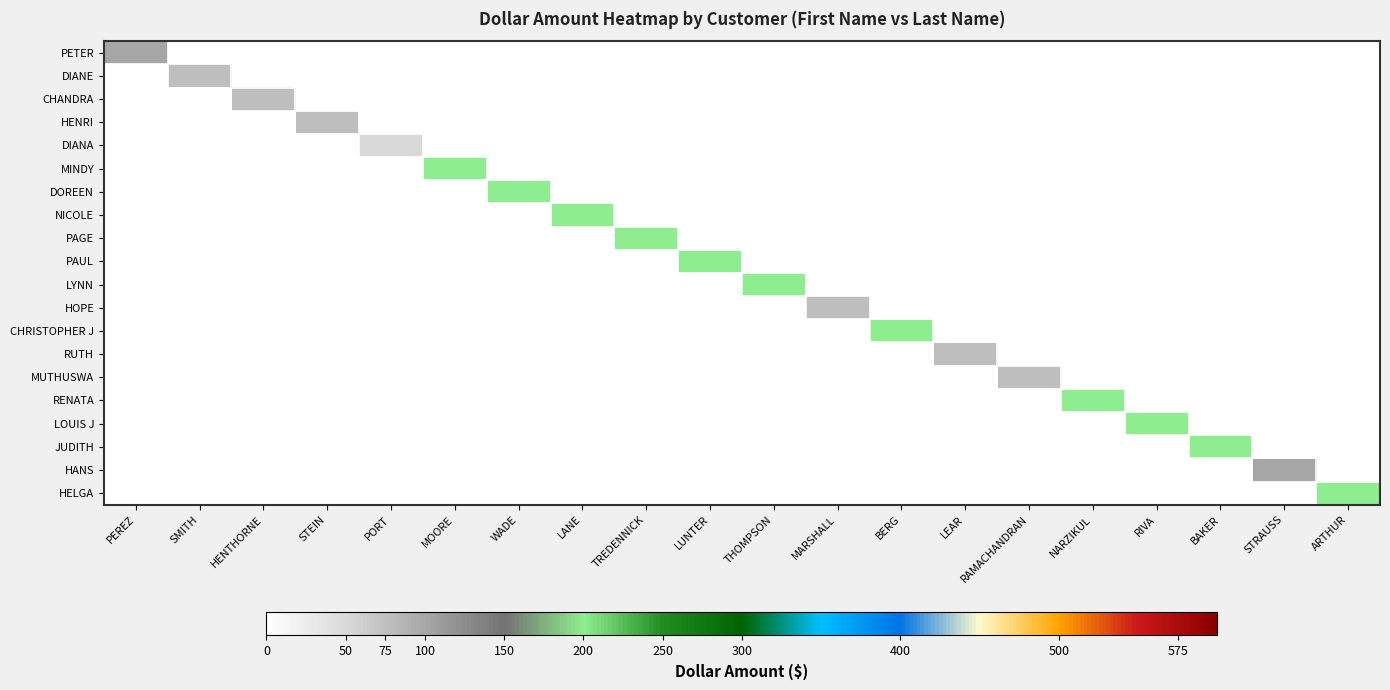

At how many categories does at least one series exceed 72?

19